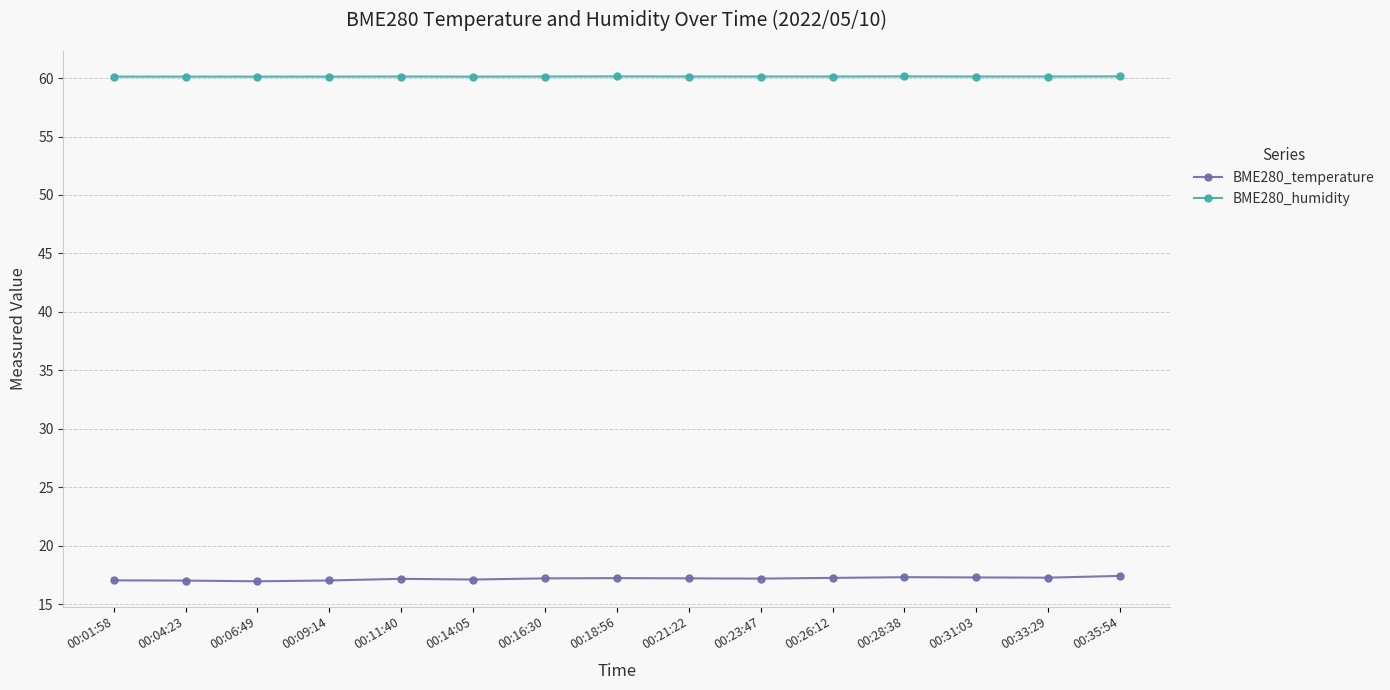

True or false: BME280_temperature and BME280_humidity cross at least once.

False